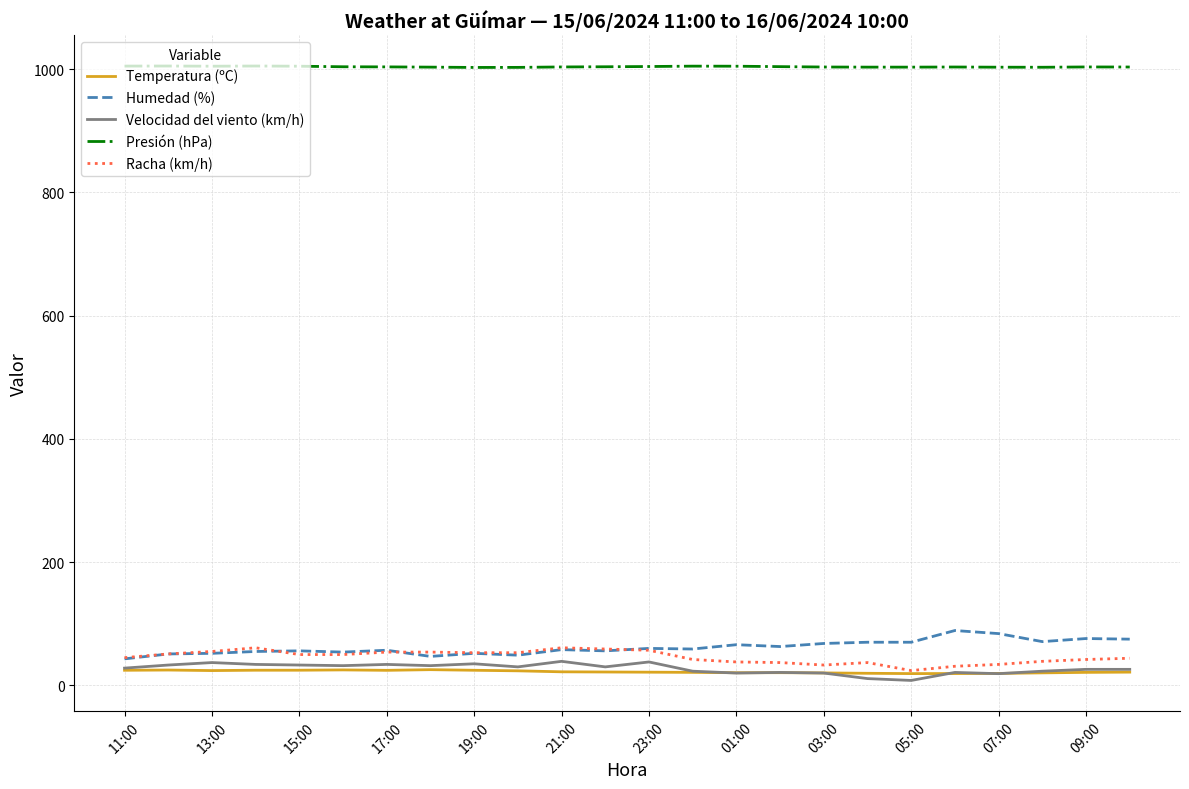

What is the minimum value for Presión (hPa)?

1002.7